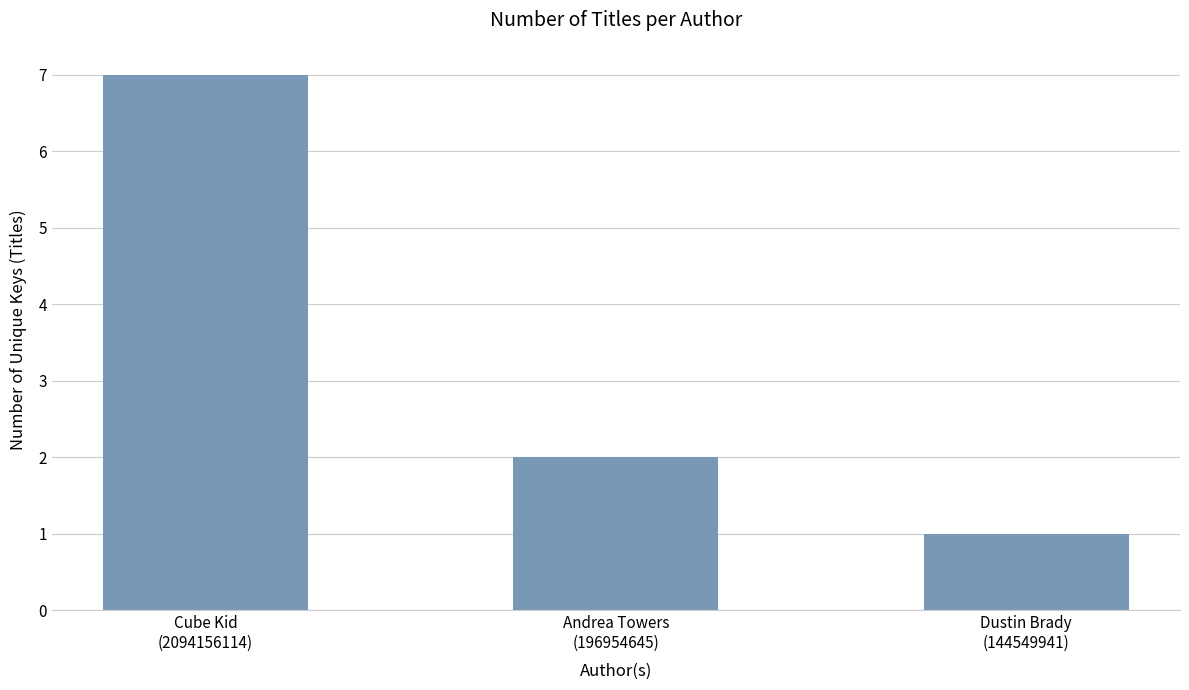

Which label corresponds to the largest value in the chart?

Cube Kid
(2094156114)